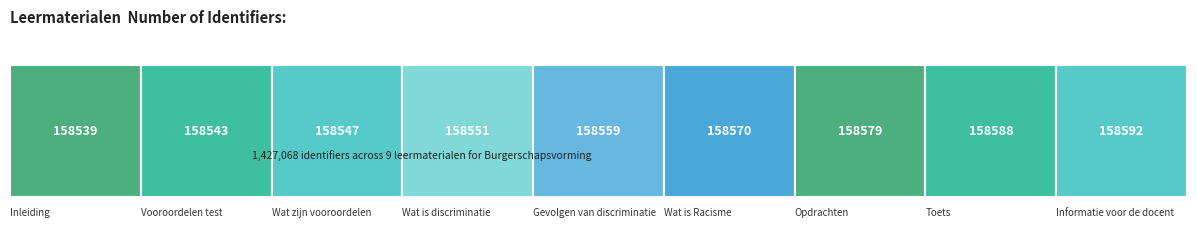

What is the change in value from Inleiding to Vooroordelen test?

+4